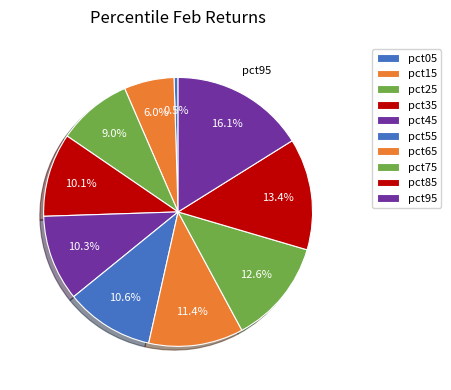

Which slice is the smallest?

pct05